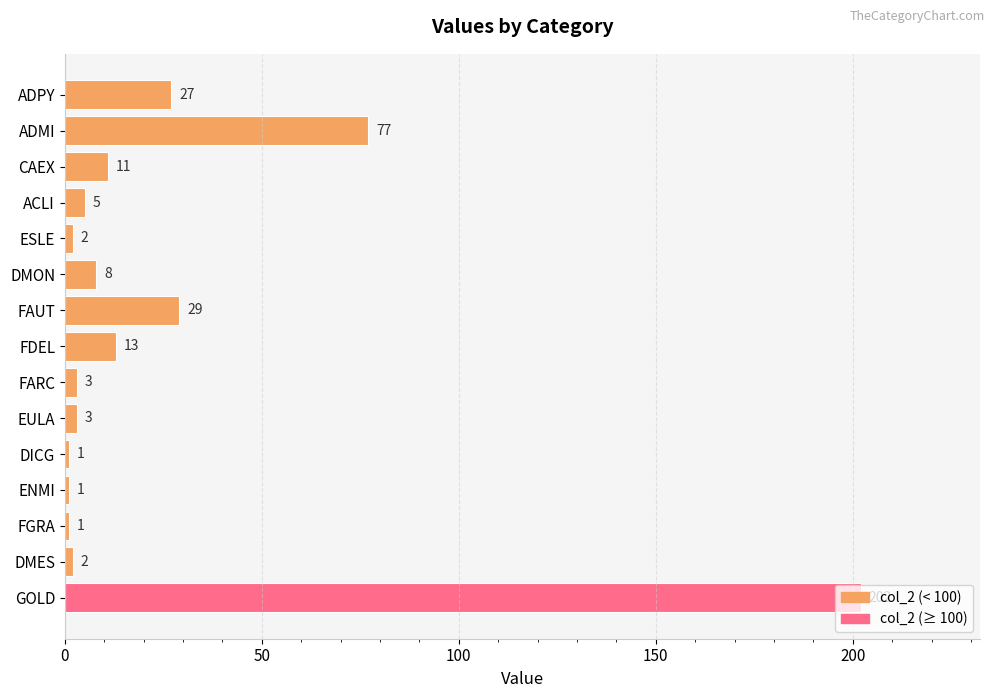

The chart shows a value of 11 at CAEX. True or false?

True